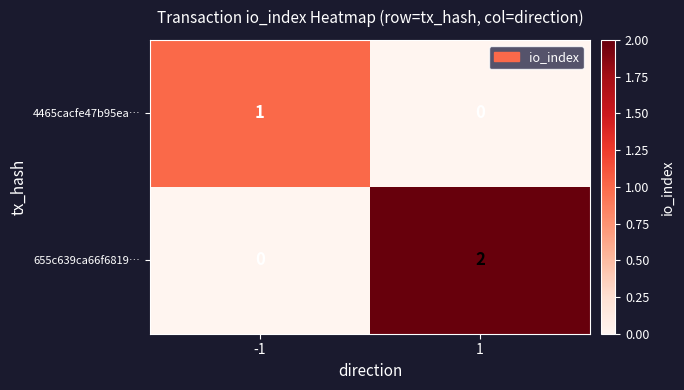

At which category does the chart reach its peak across all series?

1